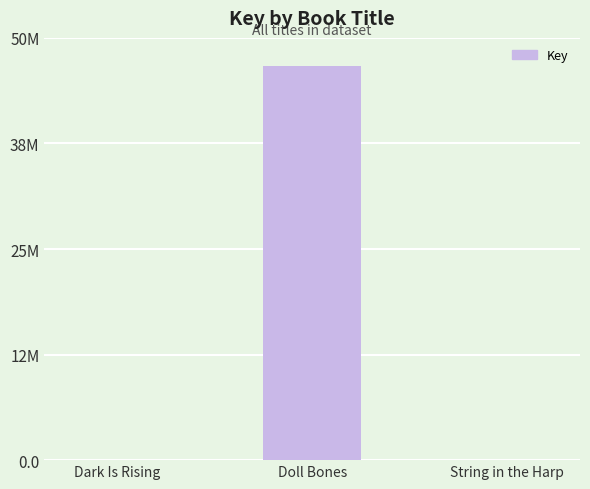

What is the change in value from Dark Is Rising to Doll Bones?

+46638296